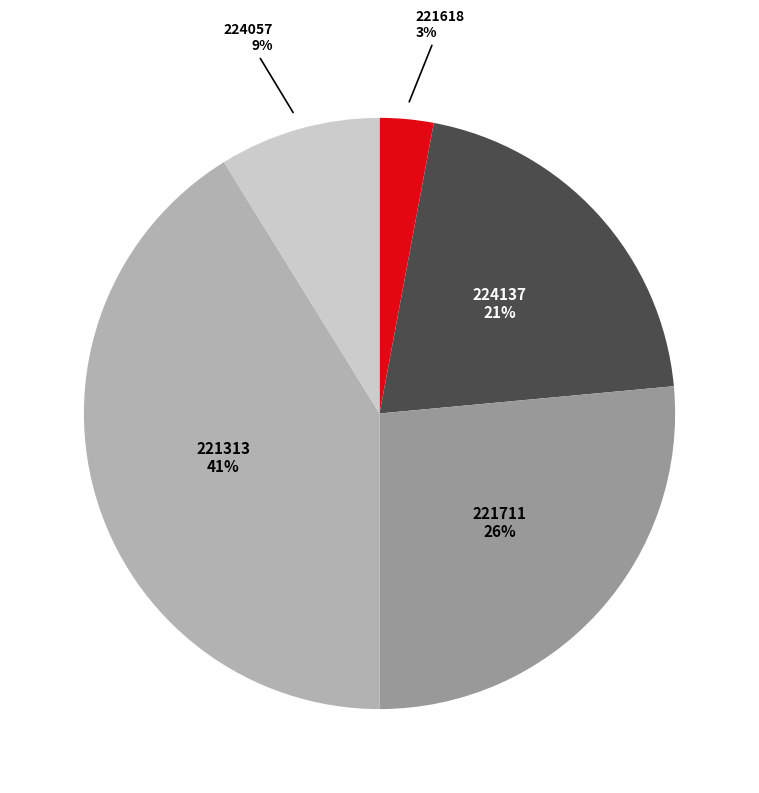

How many segments does this pie chart have?

5